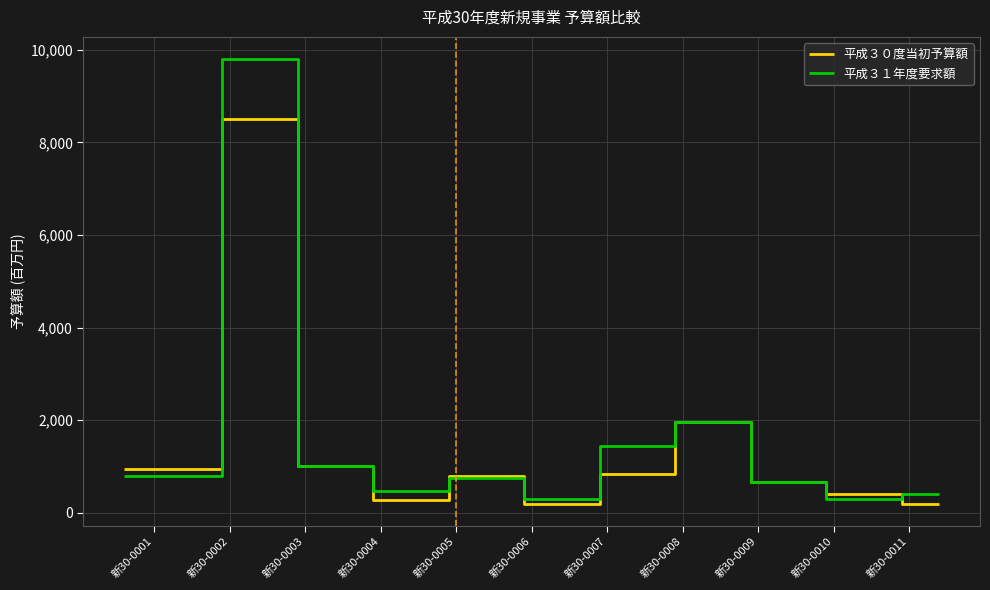

Where does the 平成３０度当初予算額 series first go above 800?

新30-0001